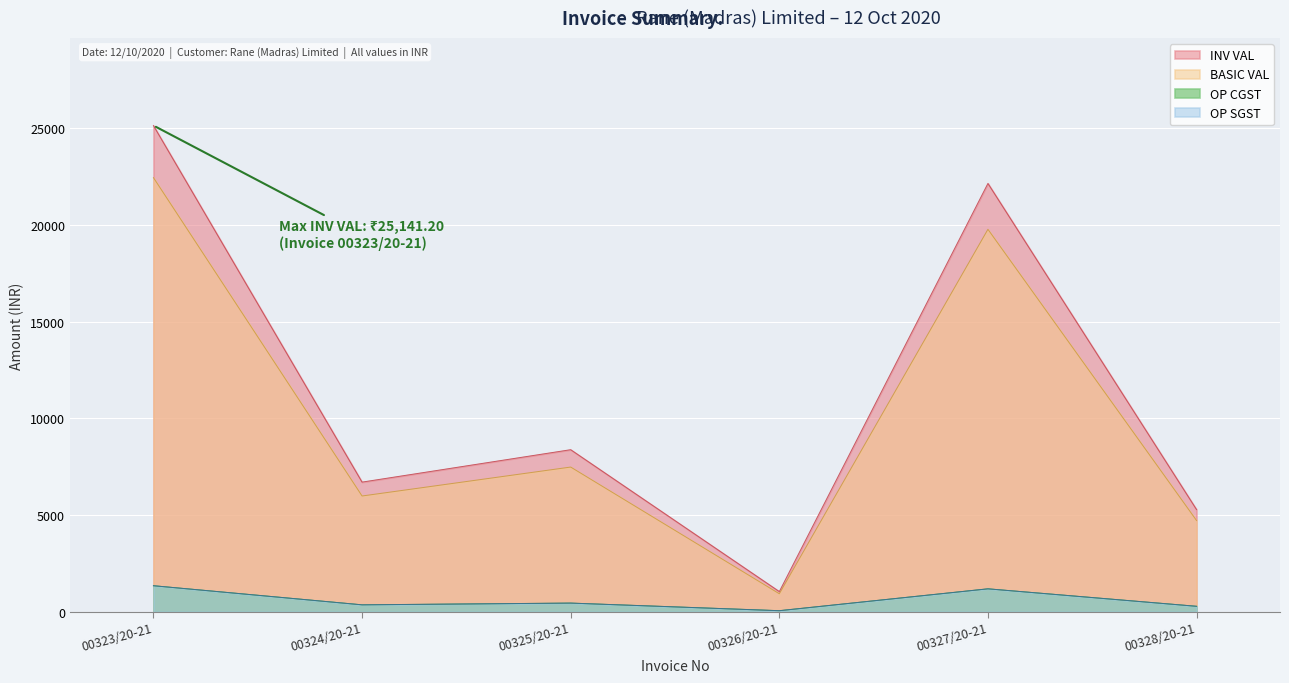

Which series has the largest total across all categories?

INV VAL